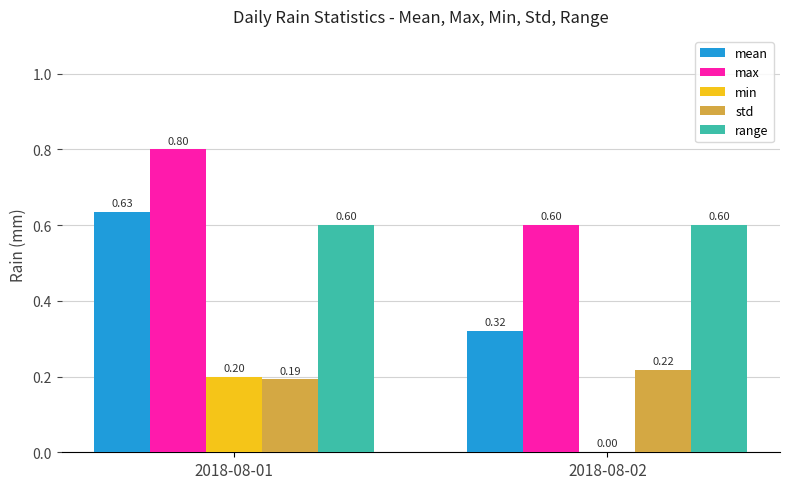

Which series changed the most between 2018-08-01 and 2018-08-02?

mean